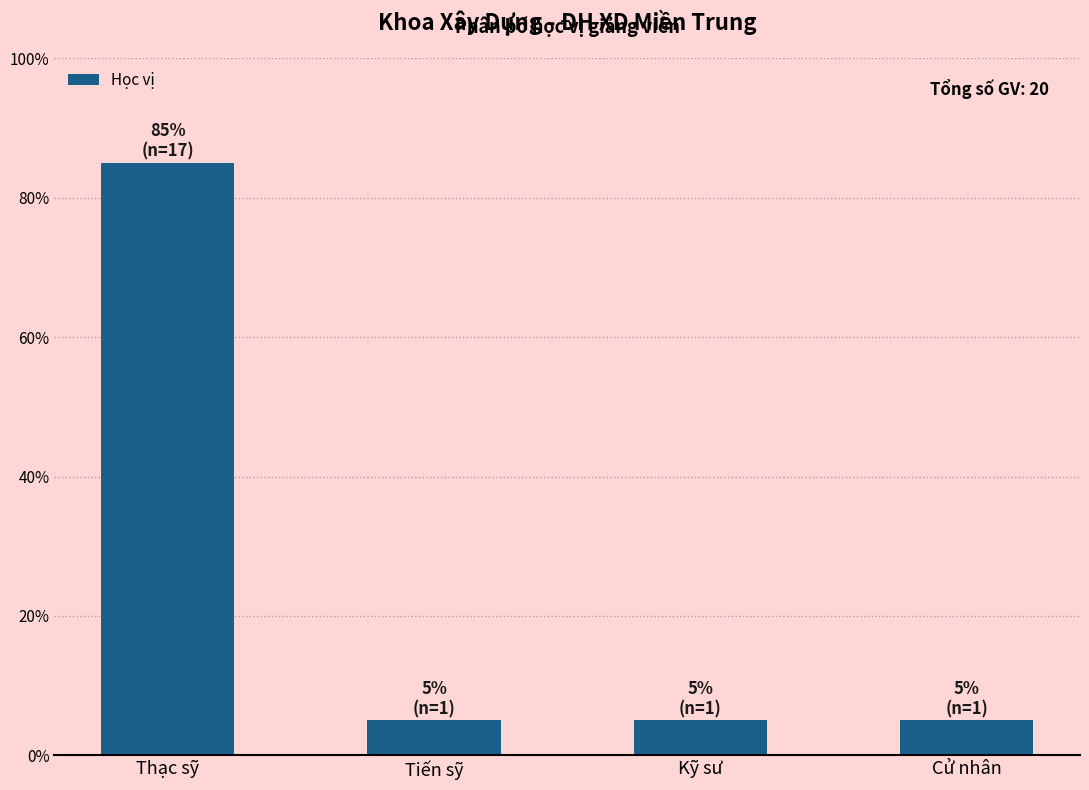

What is the average value?

25